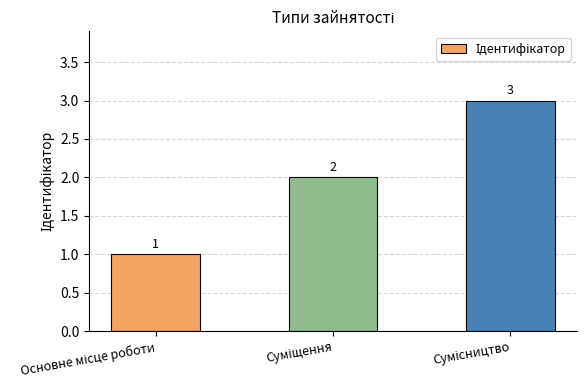

What is the value of the 2nd bar from the left?

2